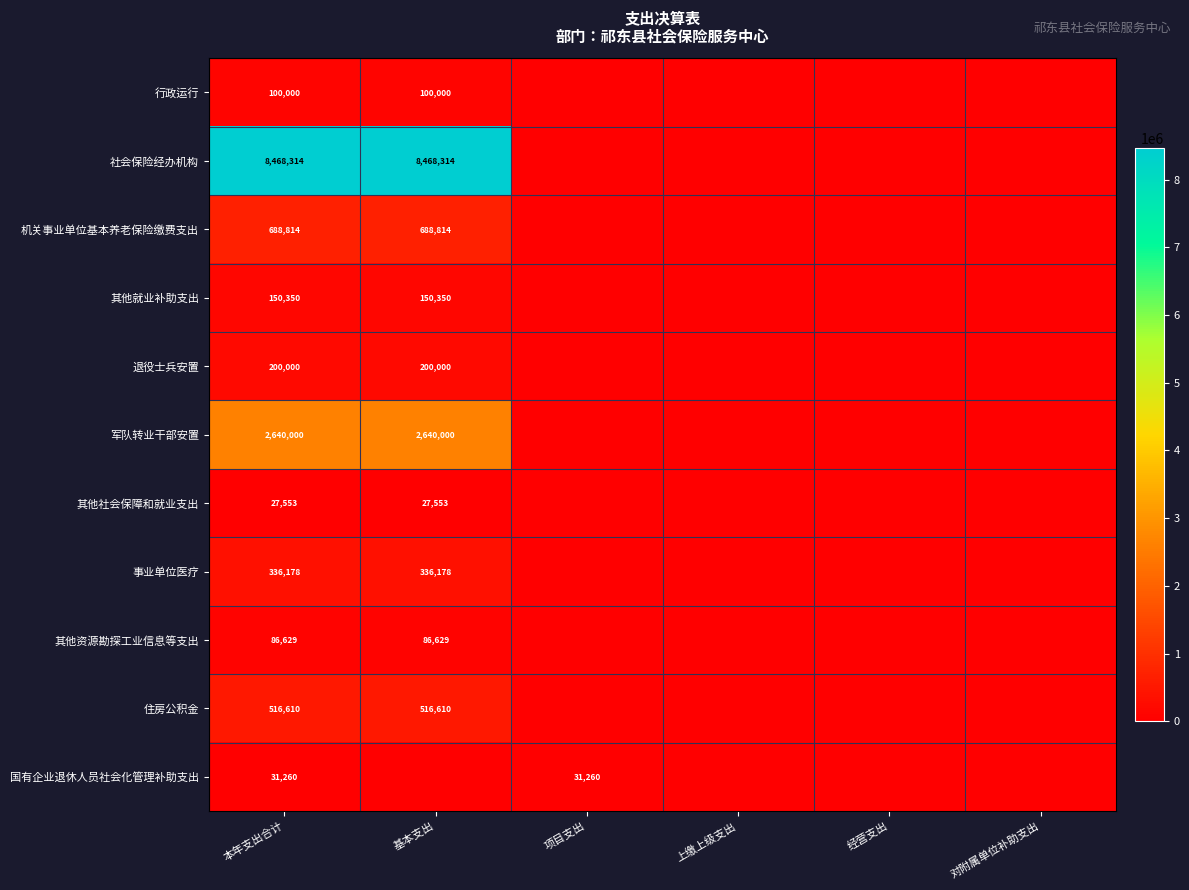

Which category has the highest value across all series?

本年支出合计